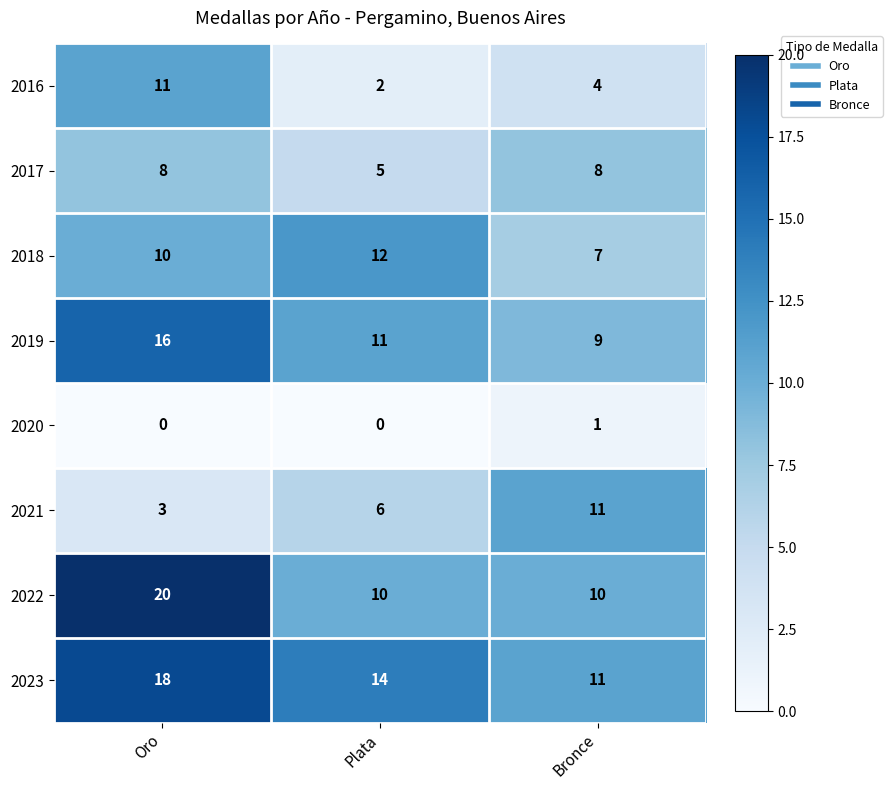

The value of 2016 at Oro is 15. True or false?

False